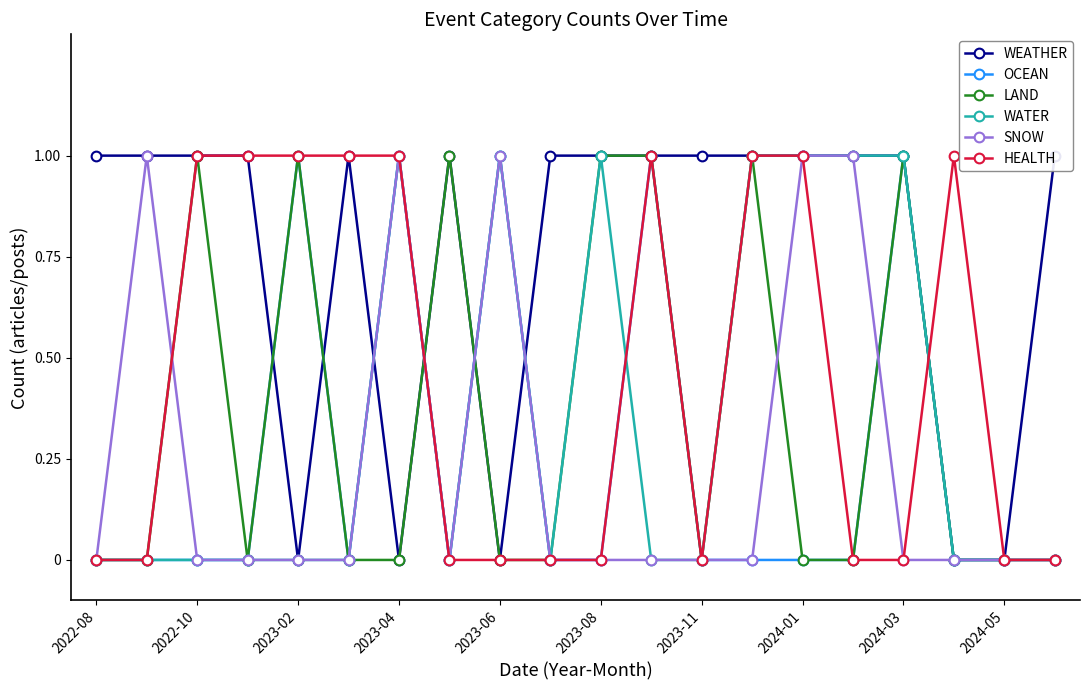

Reading left to right, transcribe all the data shown in this chart.

WEATHER: 1	1	1	1	0	1	0	1	0	1	1	1	1	1	1	1	1	0	0	1
OCEAN: 0	0	0	0	1	0	1	0	1	0	0	1	0	0	0	0	1	0	0	0
LAND: 0	0	1	0	1	0	0	1	0	0	1	1	0	1	0	0	1	0	0	0
WATER: 0	0	0	0	0	0	1	0	1	0	1	0	0	1	1	1	1	0	0	0
SNOW: 0	1	0	0	0	0	1	0	1	0	0	0	0	0	1	1	0	0	0	0
HEALTH: 0	0	1	1	1	1	1	0	0	0	0	1	0	1	1	0	0	1	0	0